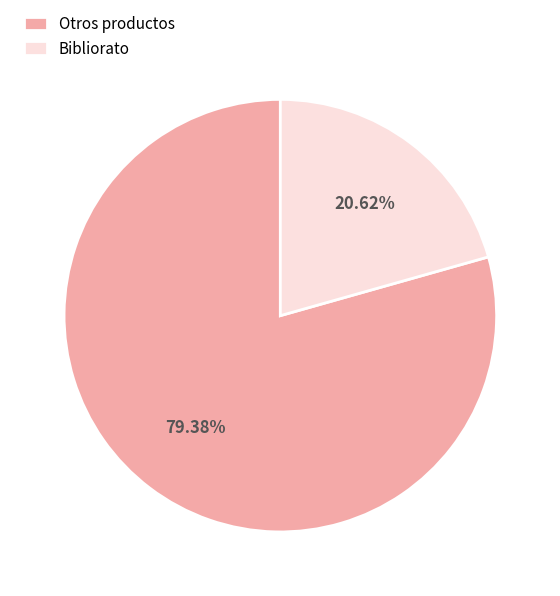

To the nearest percent, what is the difference between the largest and smallest slice percentages?

59%